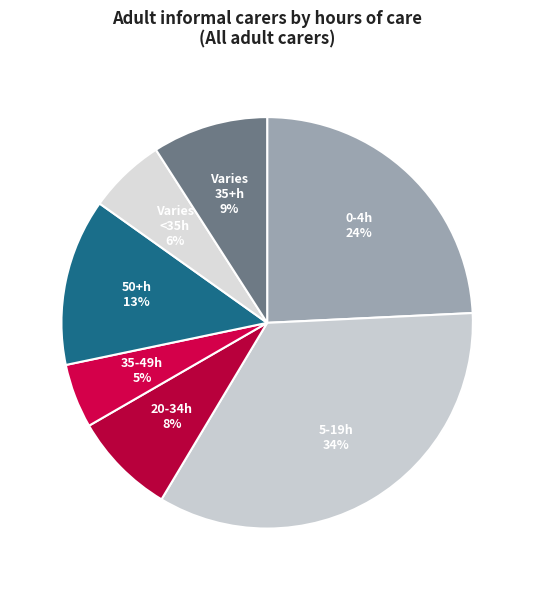

Which slice is the smallest?

35-49h